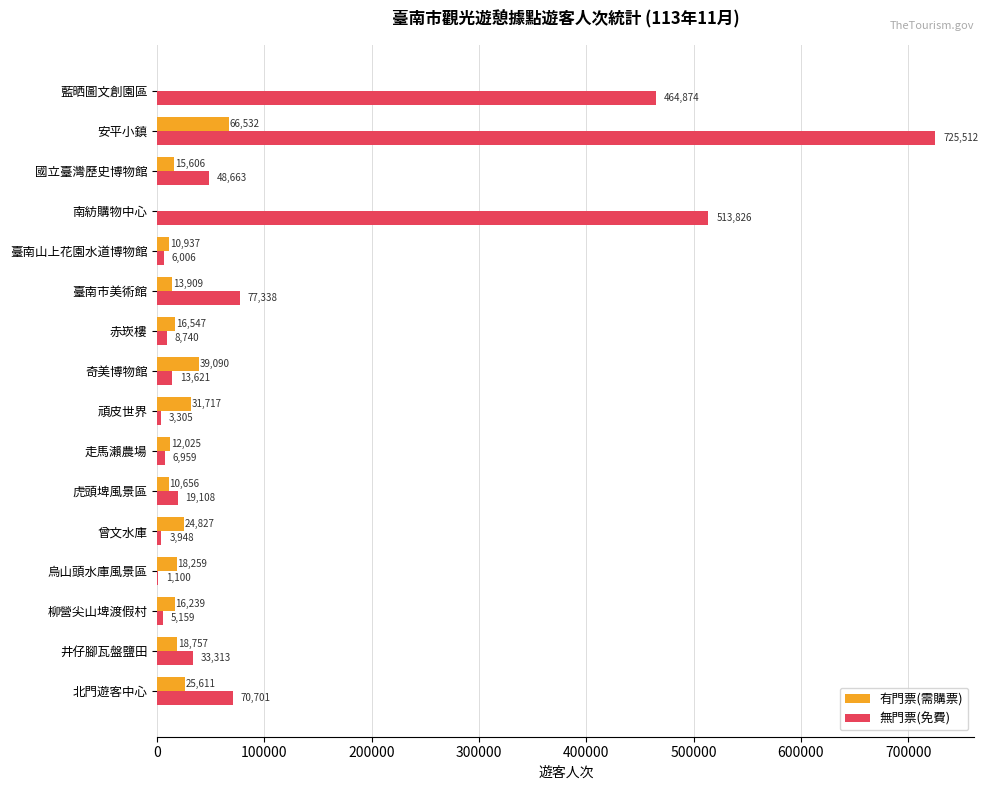

The 無門票(免費) series shows 6959 at 走馬瀨農場. True or false?

True